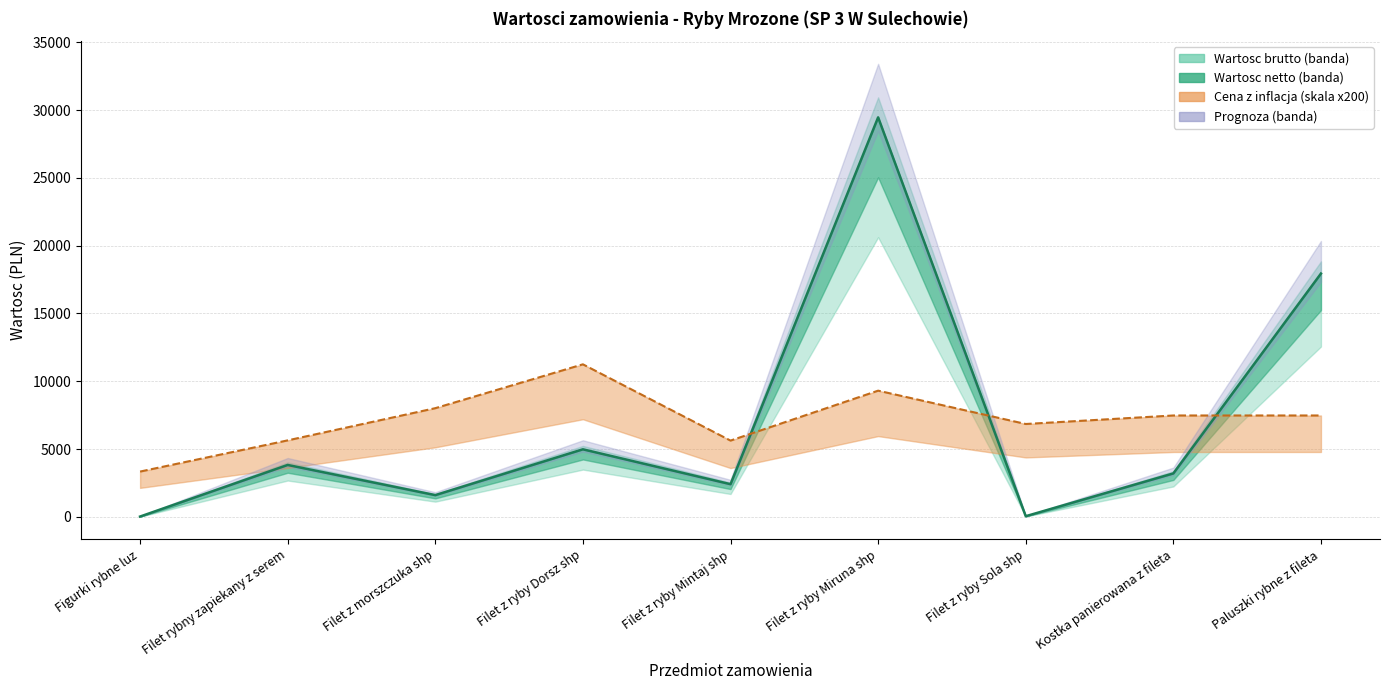

Where is Wartosc netto nearest to the value 14745?

Paluszki rybne z fileta